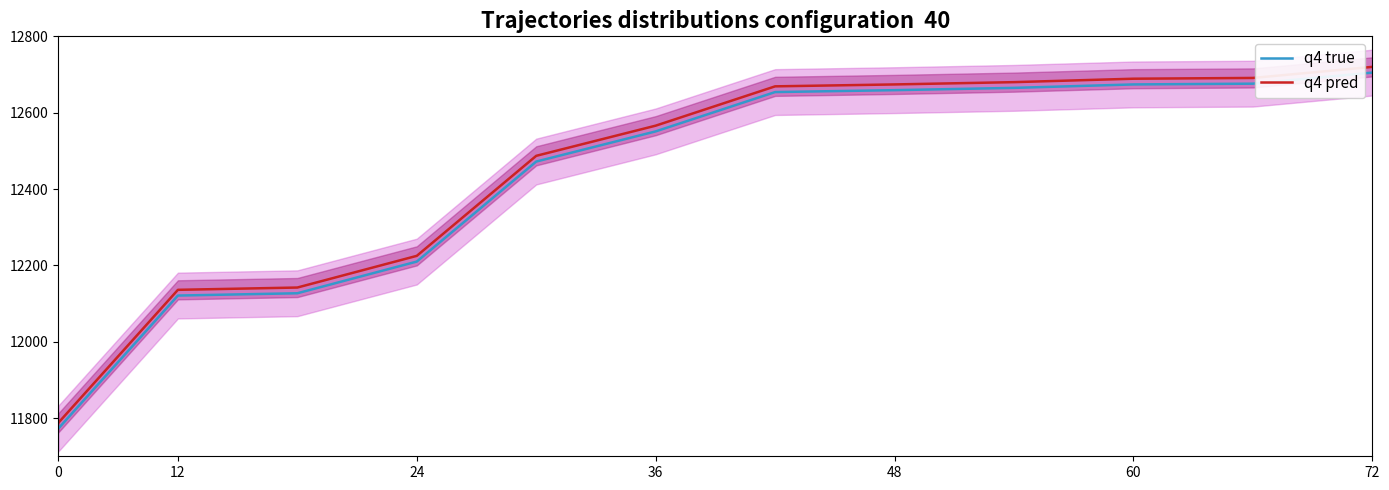

True or false: q4 pred has a value of 21924 at 48.

False